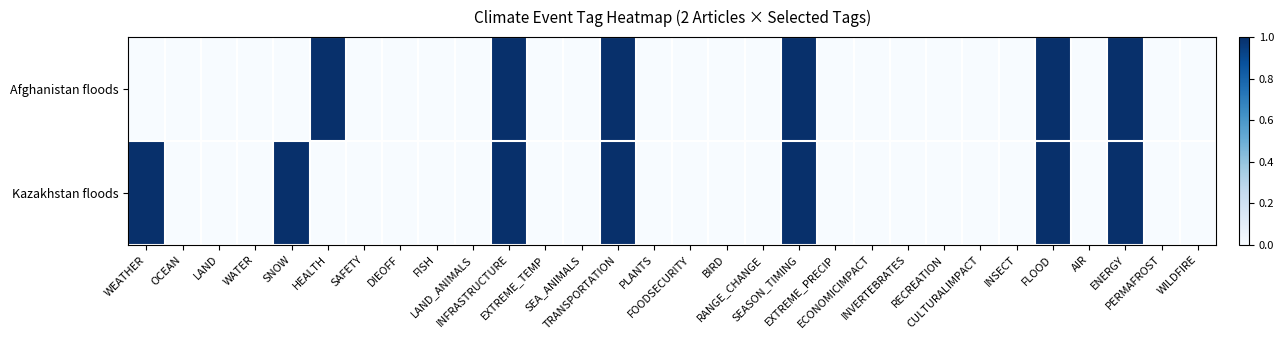

Which series changed the most between WATER and PERMAFROST?

Afghanistan floods